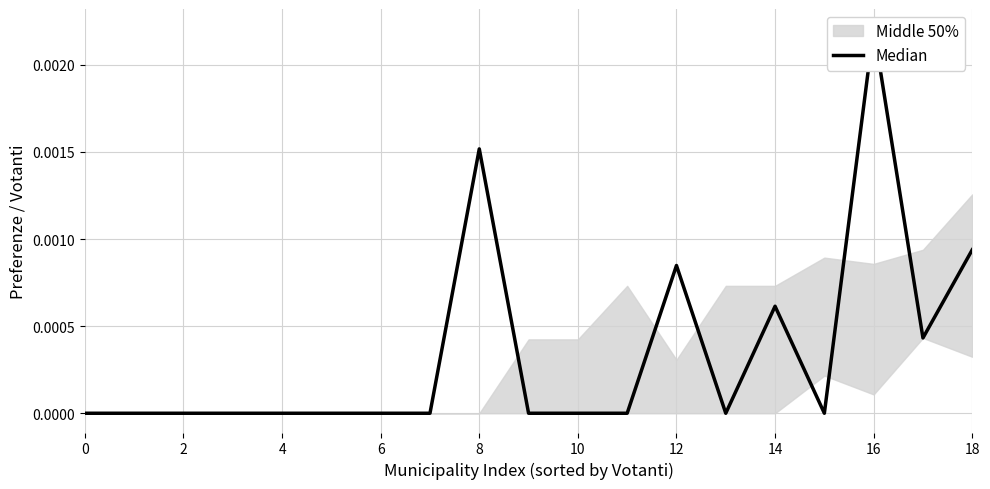

What is the label of the 2nd point from the right?

17